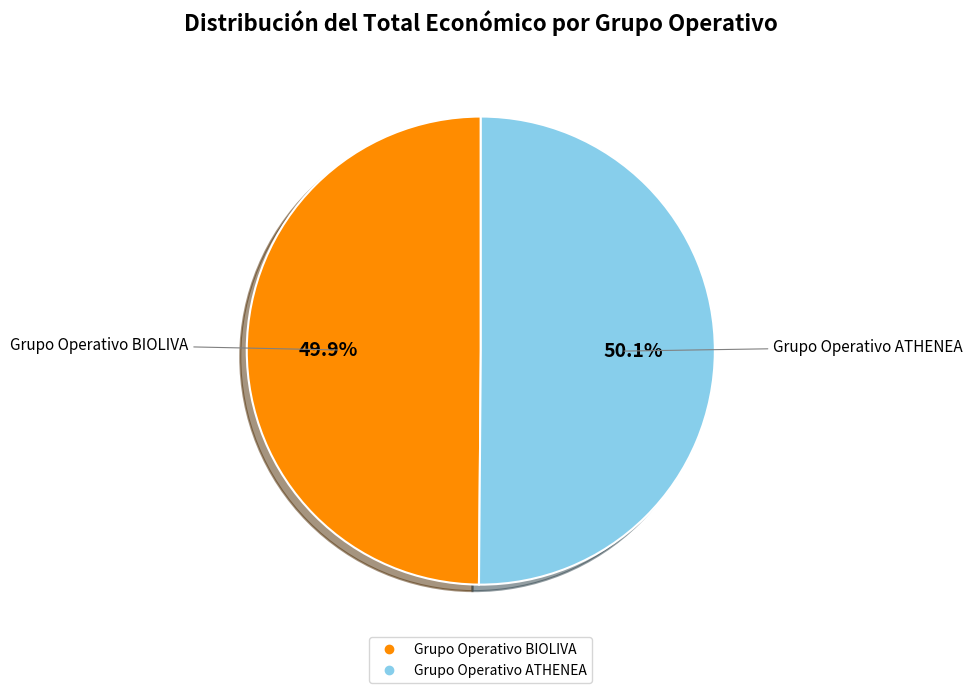

To the nearest percent, what is the combined percentage of Grupo Operativo BIOLIVA and Grupo Operativo ATHENEA?

100%